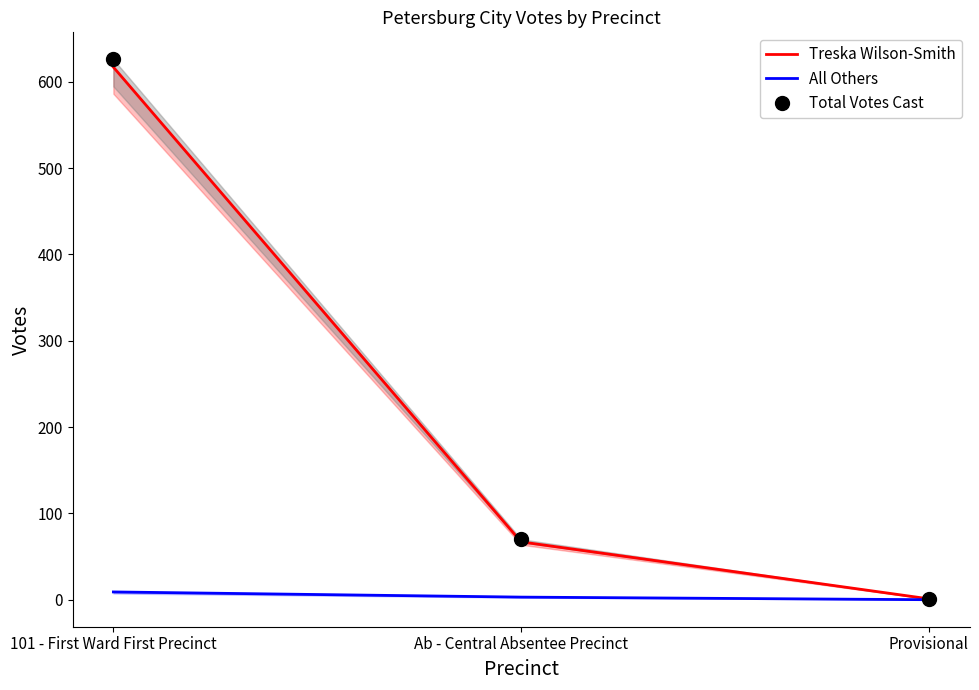

Count the number of categories in the chart.

3